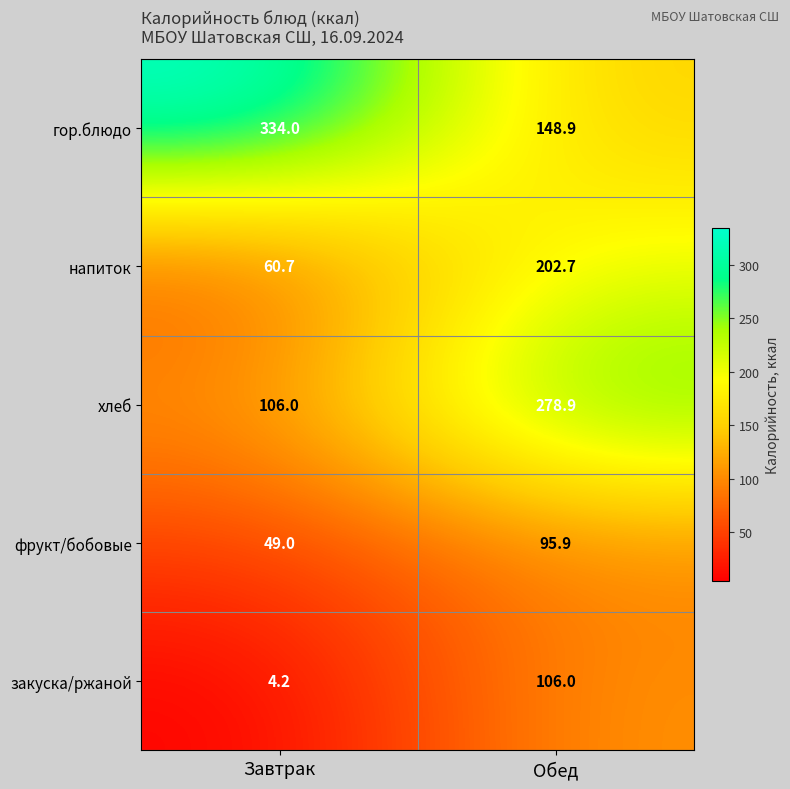

Rank the series at Обед from lowest to highest value.

фрукт/бобовые, закуска/ржаной, гор.блюдо, напиток, хлеб